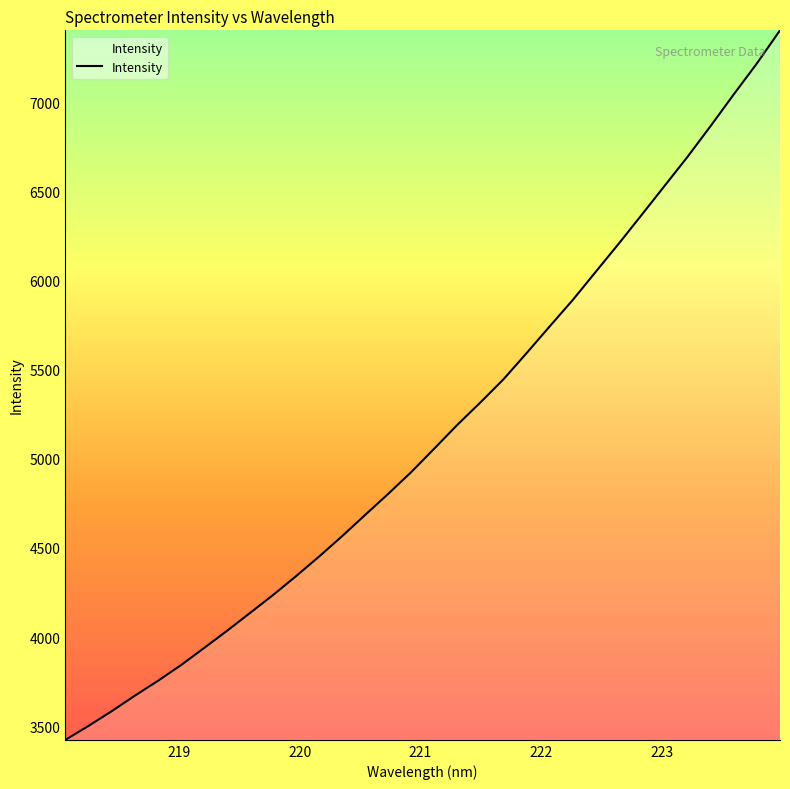

What is the difference between the maximum and minimum values?

3980.0